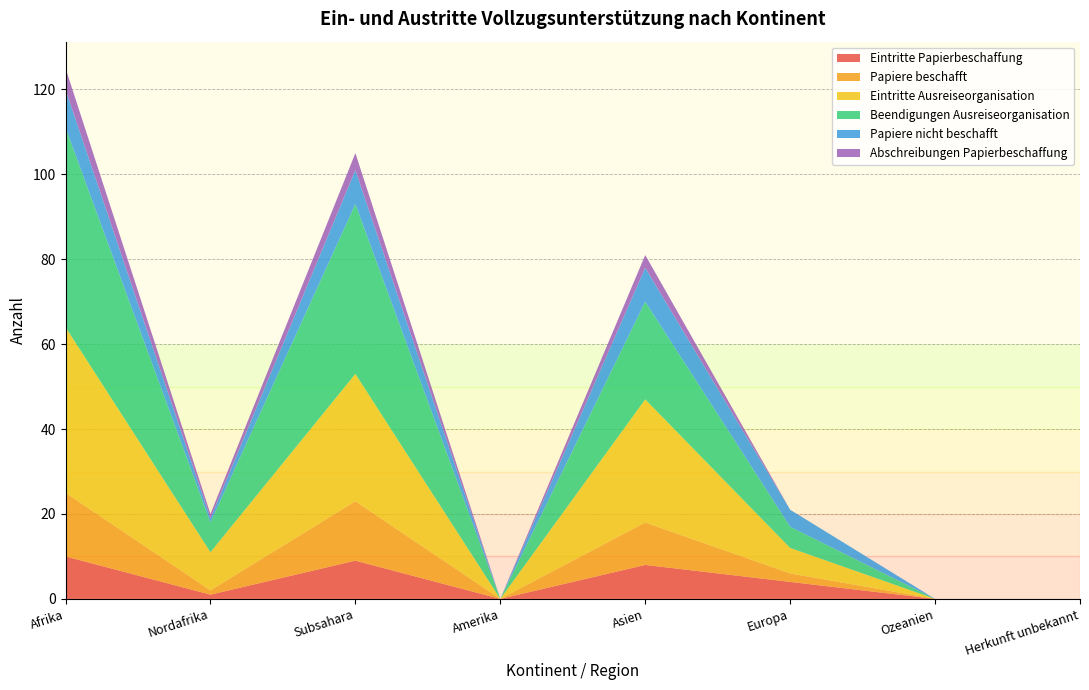

Reading right to left, extract all data points from this chart.

Eintritte Papierbeschaffung: Herkunft unbekannt=0	Ozeanien=0	Europa=4	Asien=8	Amerika=0	Subsahara=9	Nordafrika=1	Afrika=10
Papiere beschafft: Herkunft unbekannt=0	Ozeanien=0	Europa=2	Asien=10	Amerika=0	Subsahara=14	Nordafrika=1	Afrika=15
Eintritte Ausreiseorganisation: Herkunft unbekannt=0	Ozeanien=0	Europa=6	Asien=29	Amerika=0	Subsahara=30	Nordafrika=9	Afrika=39
Beendigungen Ausreiseorganisation: Herkunft unbekannt=0	Ozeanien=0	Europa=5	Asien=23	Amerika=0	Subsahara=40	Nordafrika=7	Afrika=47
Papiere nicht beschafft: Herkunft unbekannt=0	Ozeanien=0	Europa=4	Asien=8	Amerika=0	Subsahara=8	Nordafrika=1	Afrika=9
Abschreibungen Papierbeschaffung: Herkunft unbekannt=0	Ozeanien=0	Europa=0	Asien=3	Amerika=0	Subsahara=4	Nordafrika=1	Afrika=5